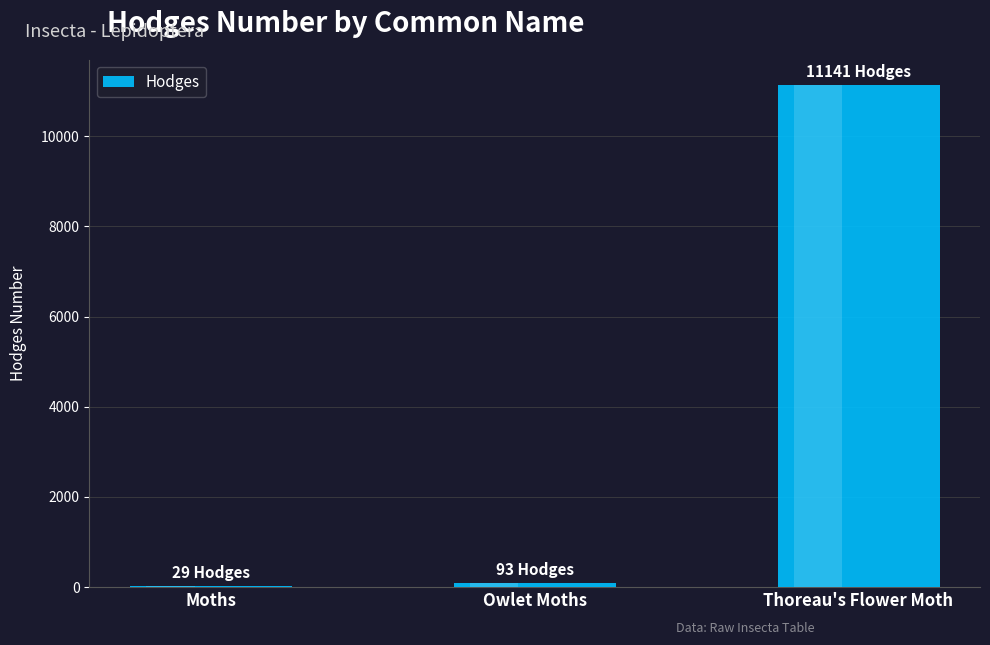

What is the sum of all values?

11263.5